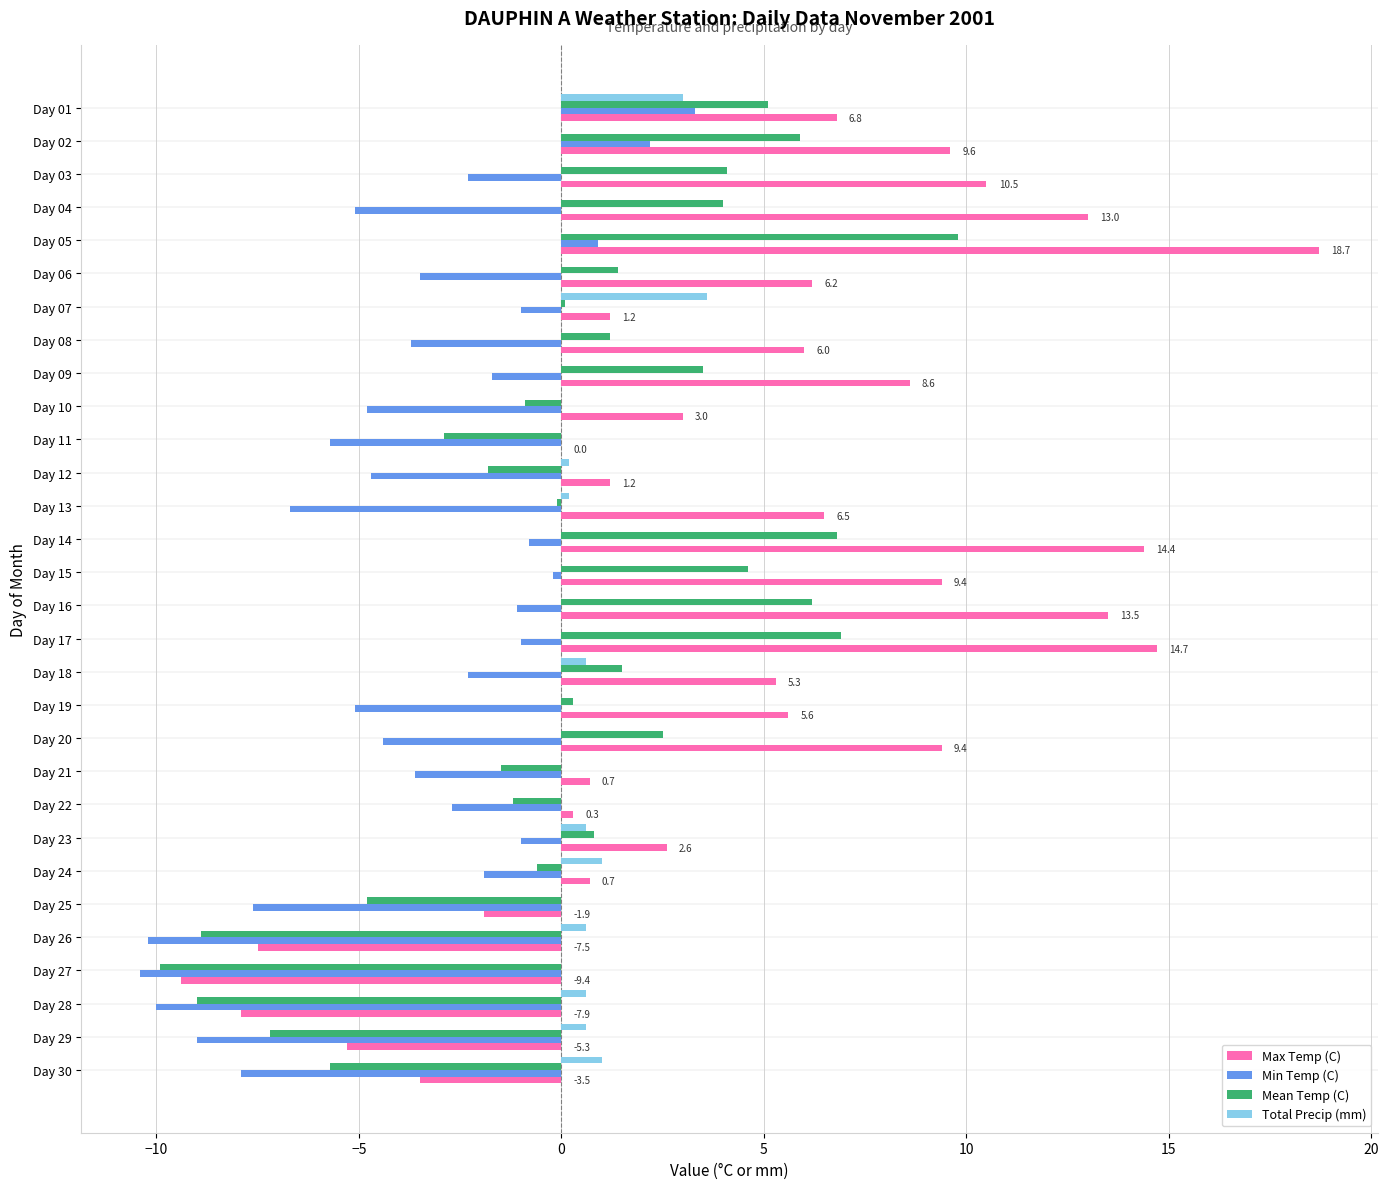

At which category is the sum across all series the highest?

Day 05